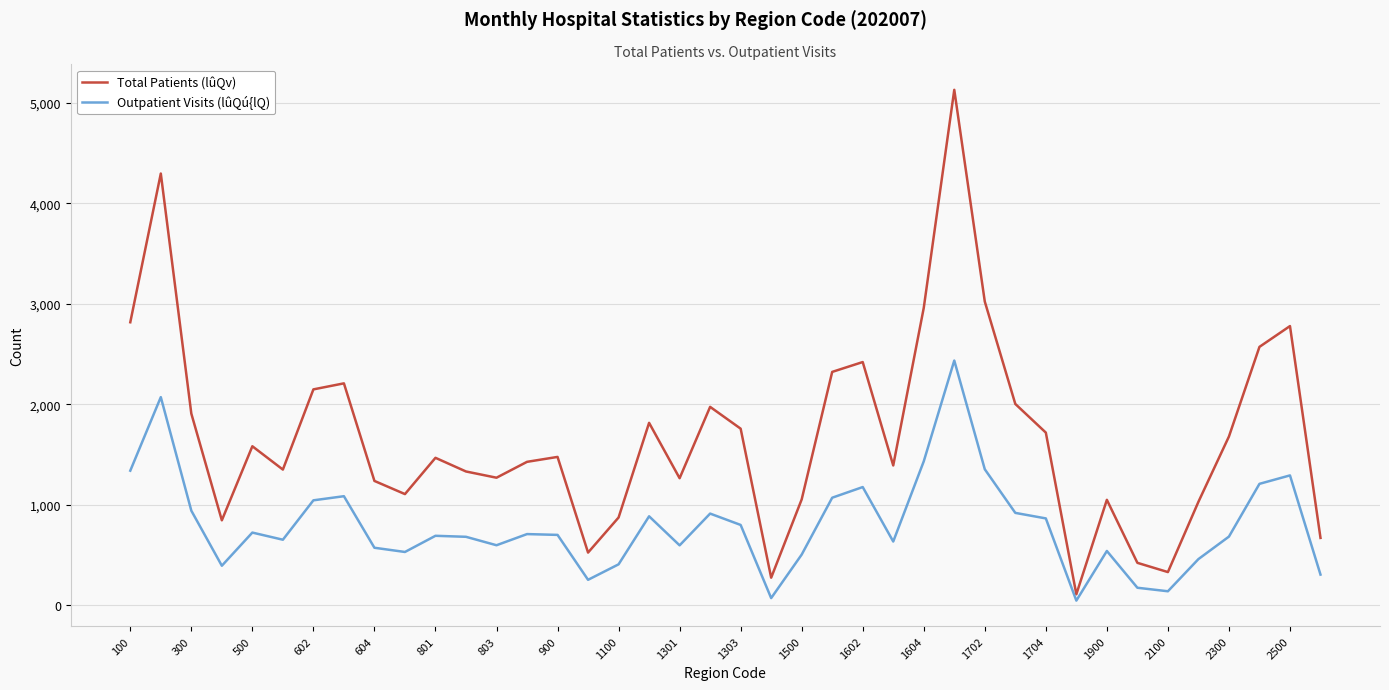

Which series has the largest range (max minus min)?

Total Patients (lûQv)